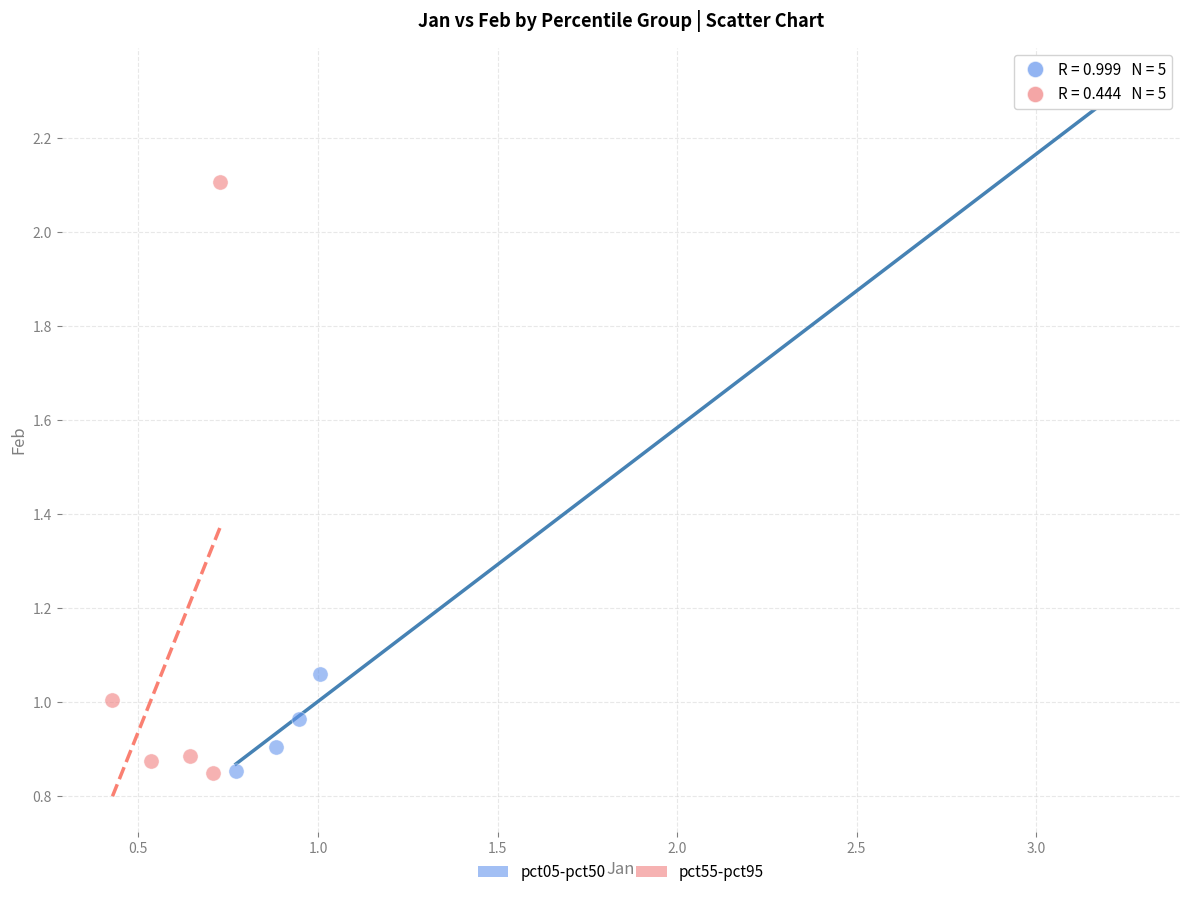

Which series reaches the maximum Y coordinate?

pct05-pct50